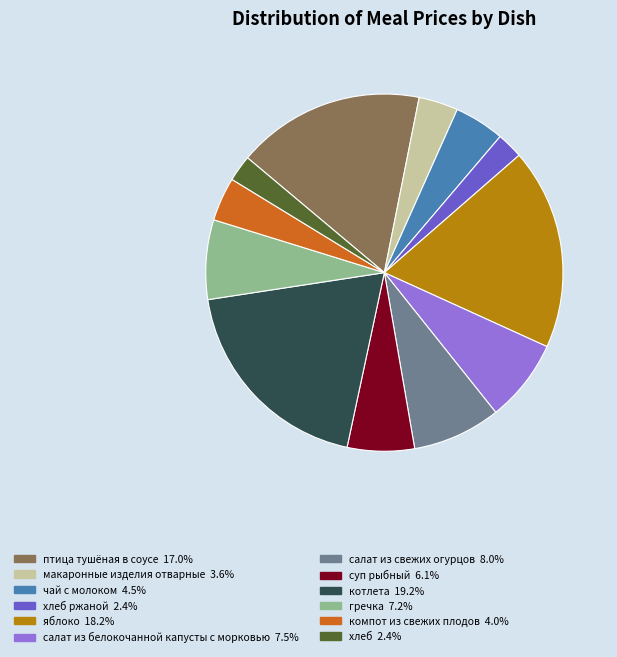

Does any single category account for the majority?

No